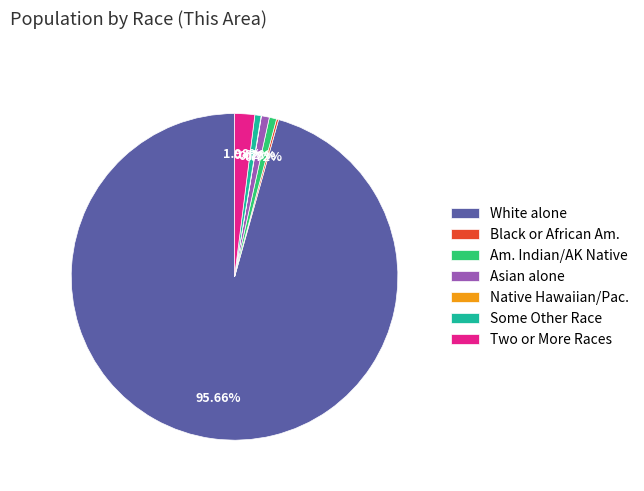

Is there any slice that represents more than half of the pie?

Yes